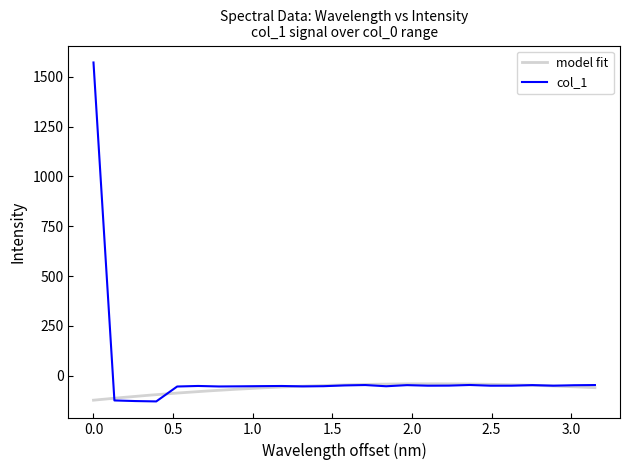

What is the maximum value for col_1?

1572.1